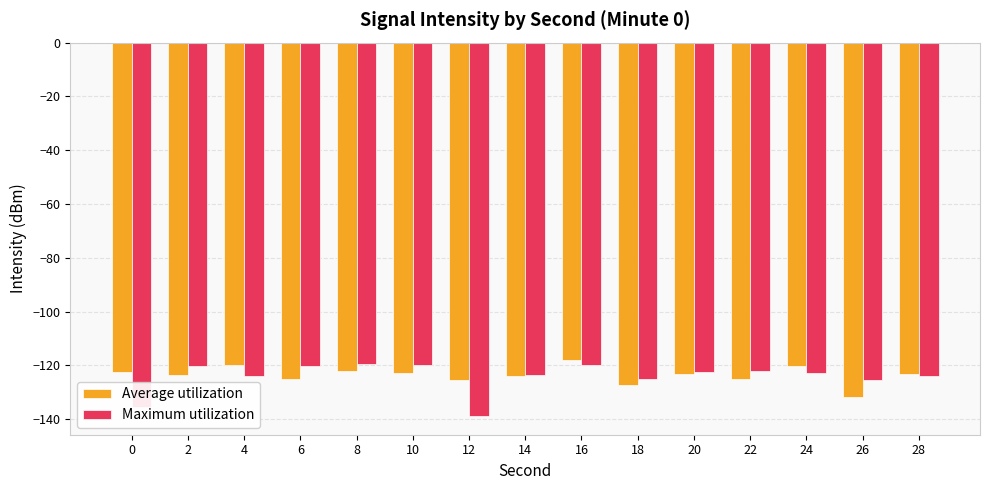

What is the total value across all series at 0?

-258.2